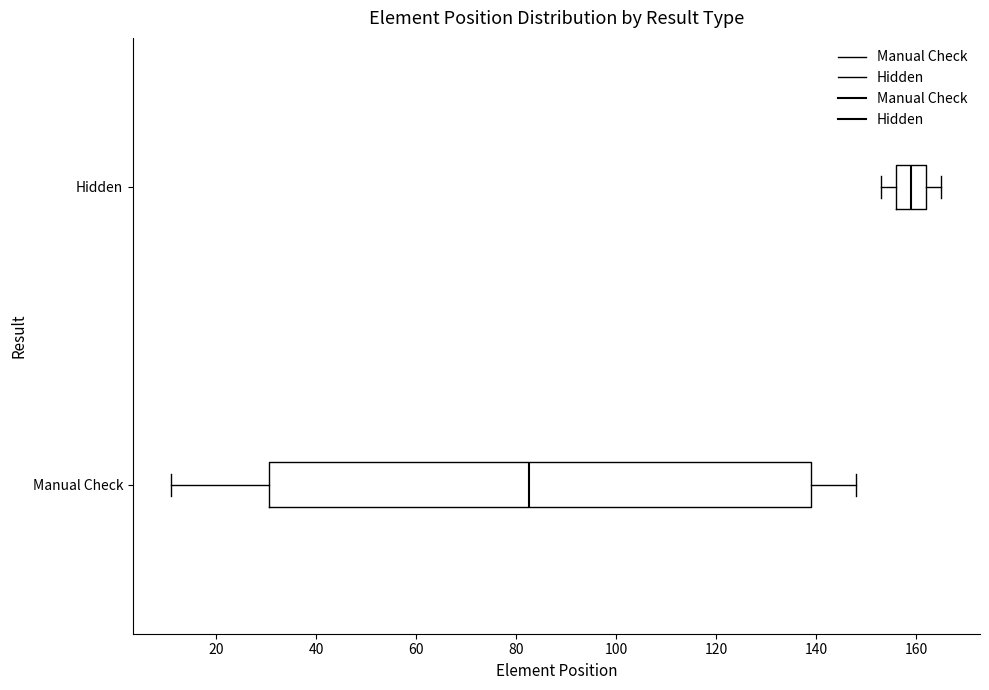

Where is the left edge of the box for Manual Check on the x-axis? The values are not printed on the chart, so give them approximately, as read against the axis.

30